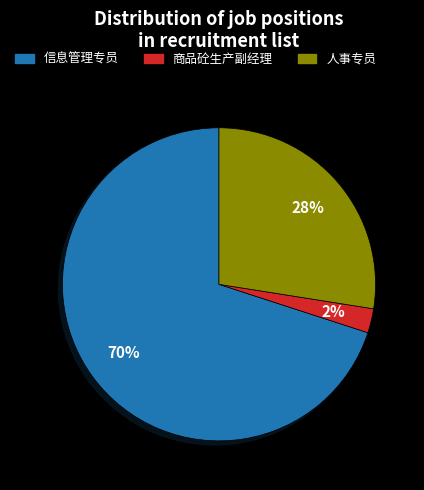

The 信息管理专员 slice represents 84% of the pie. True or false?

False